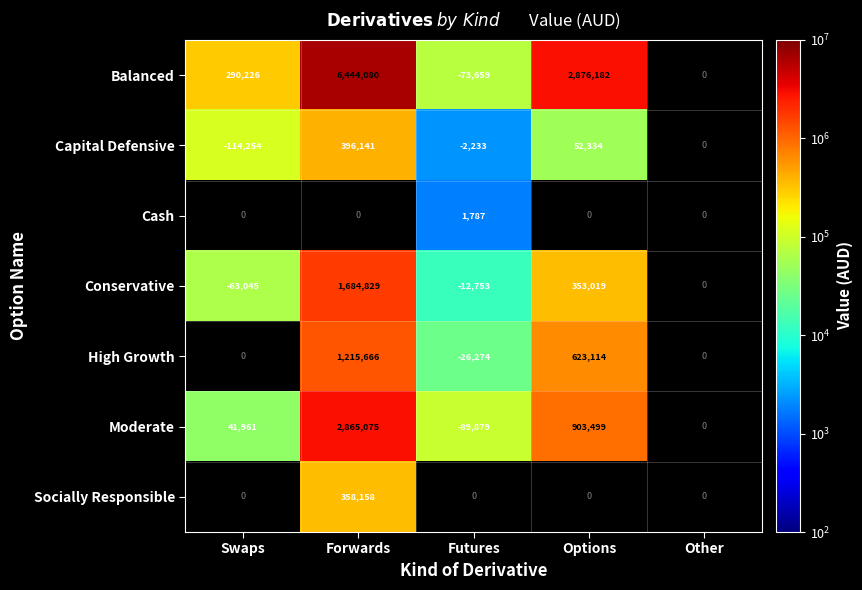

Is it true that Cash equals 1787 at Futures?

True